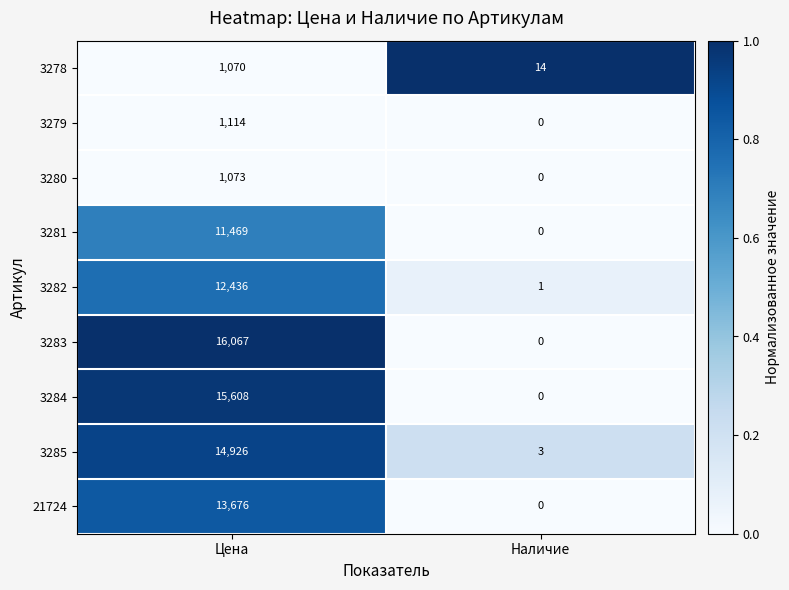

How many series are shown in this chart?

9